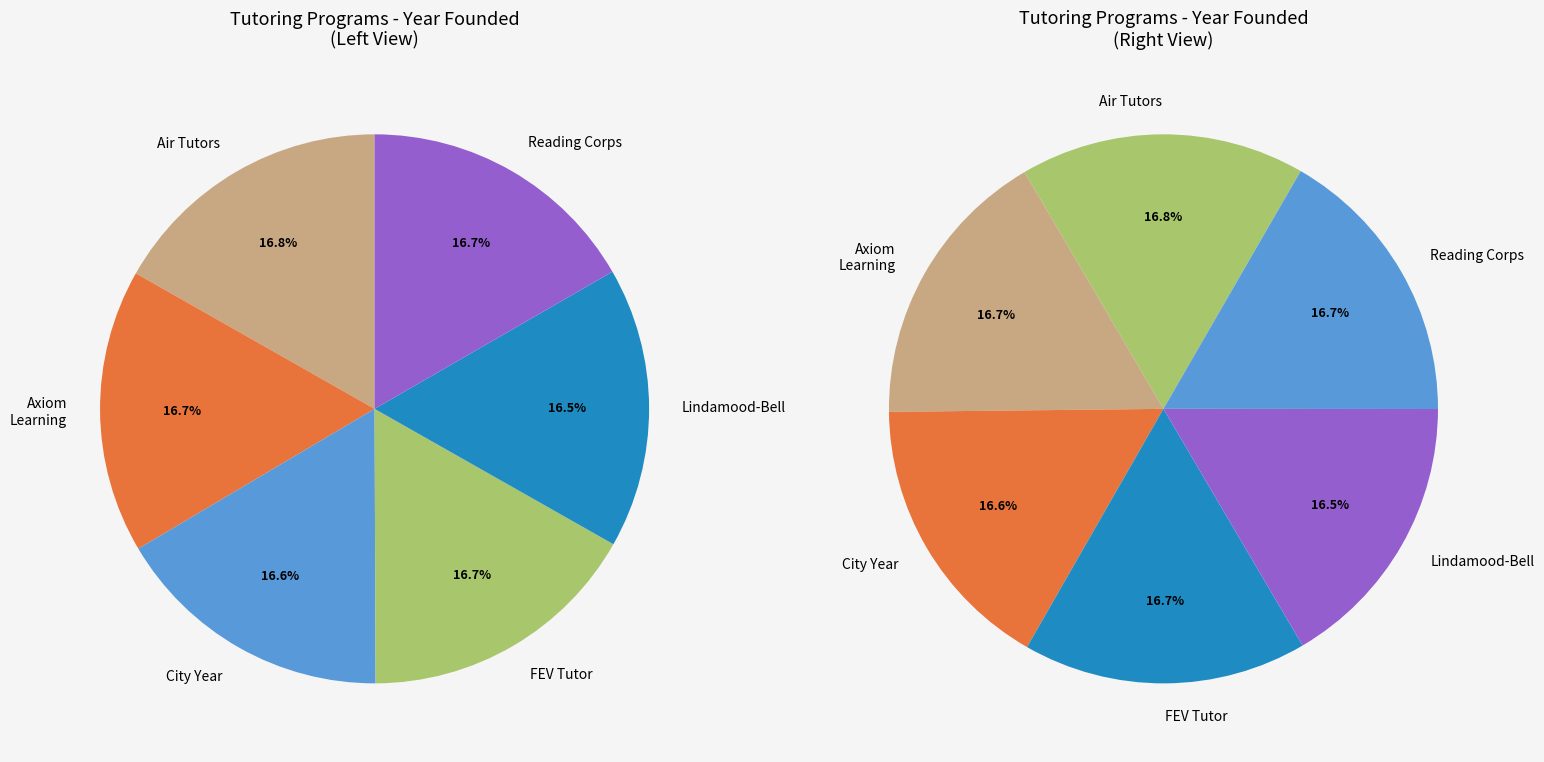

How many segments does this pie chart have?

6